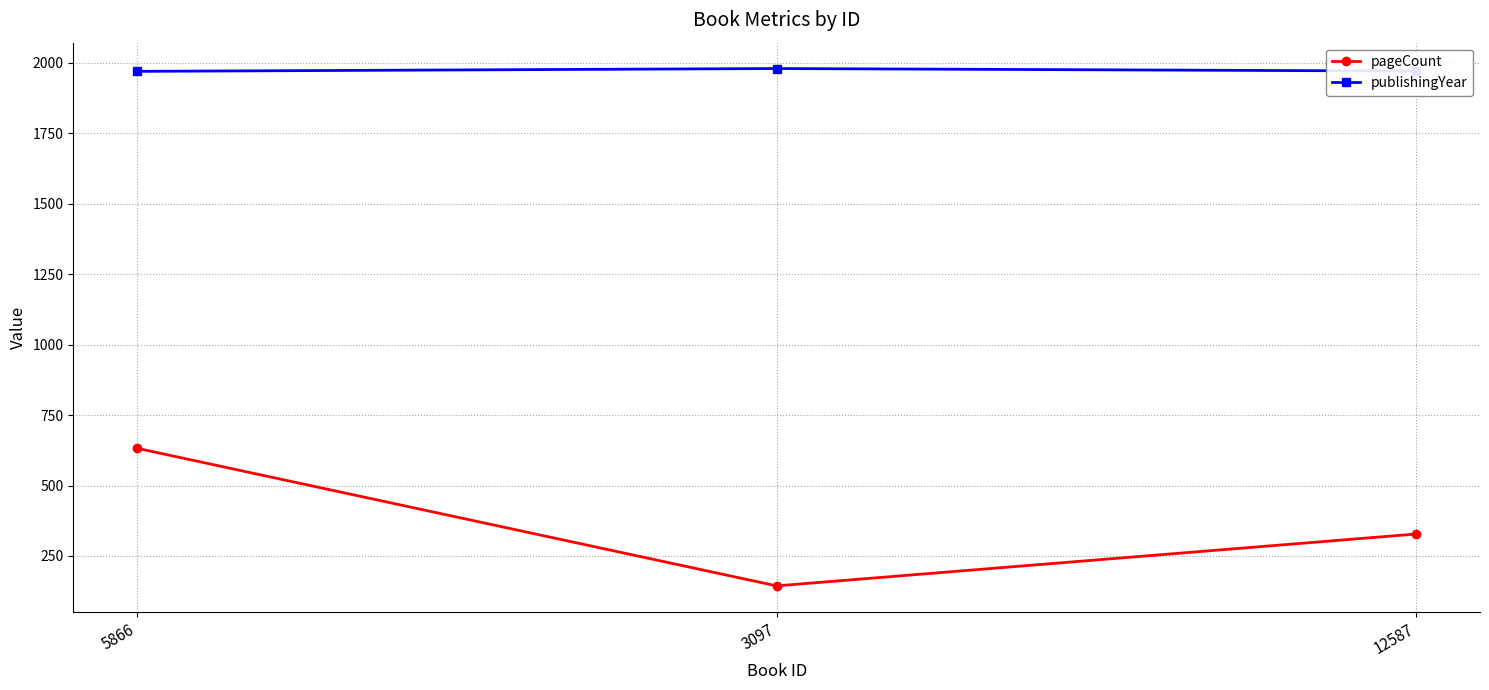

How many data points in pageCount are less than 328?

1